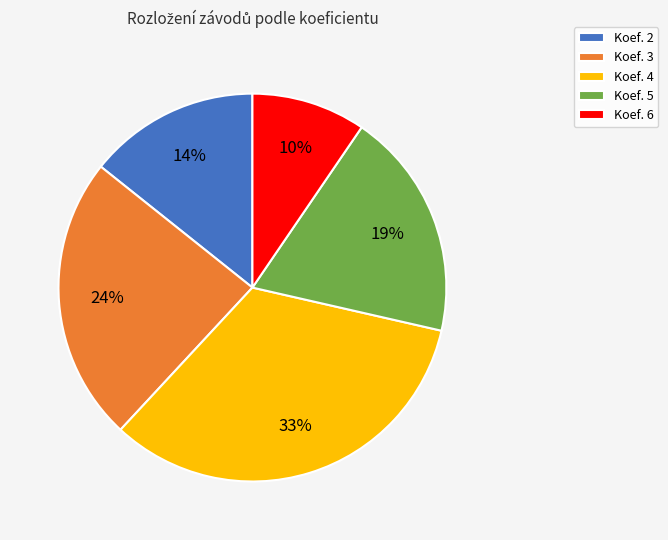

To the nearest percent, what portion does Koef. 3 represent?

24%